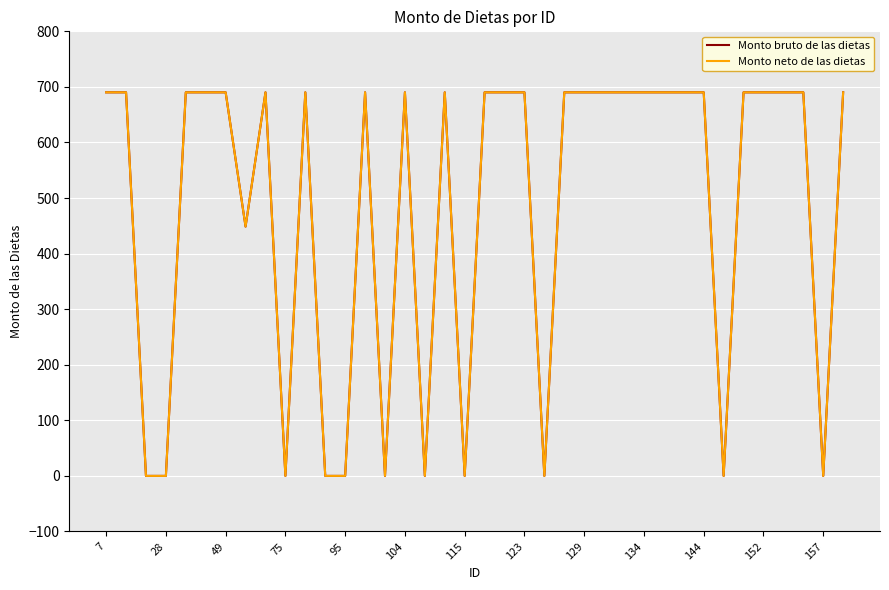

Does the chart have visible grid lines?

Yes